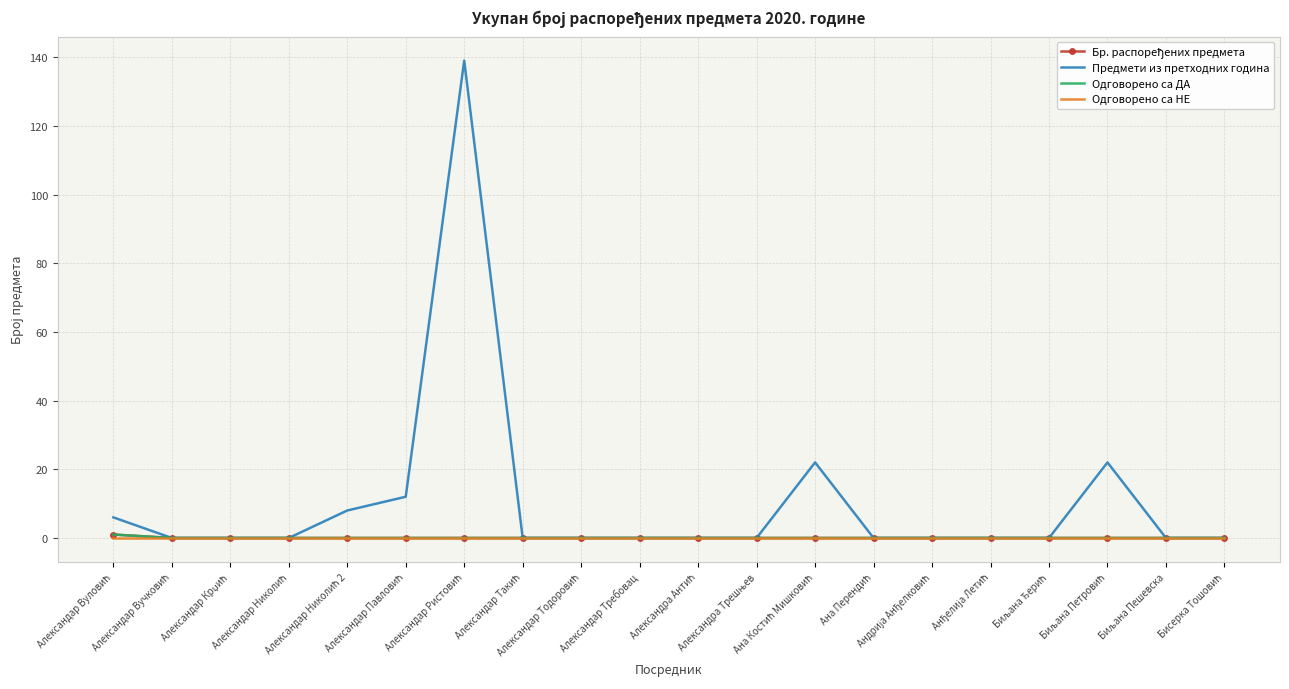

What are all the series names shown in the legend?

Бр. распоређених предмета, Предмети из претходних година, Одговорено са ДА, Одговорено са НЕ